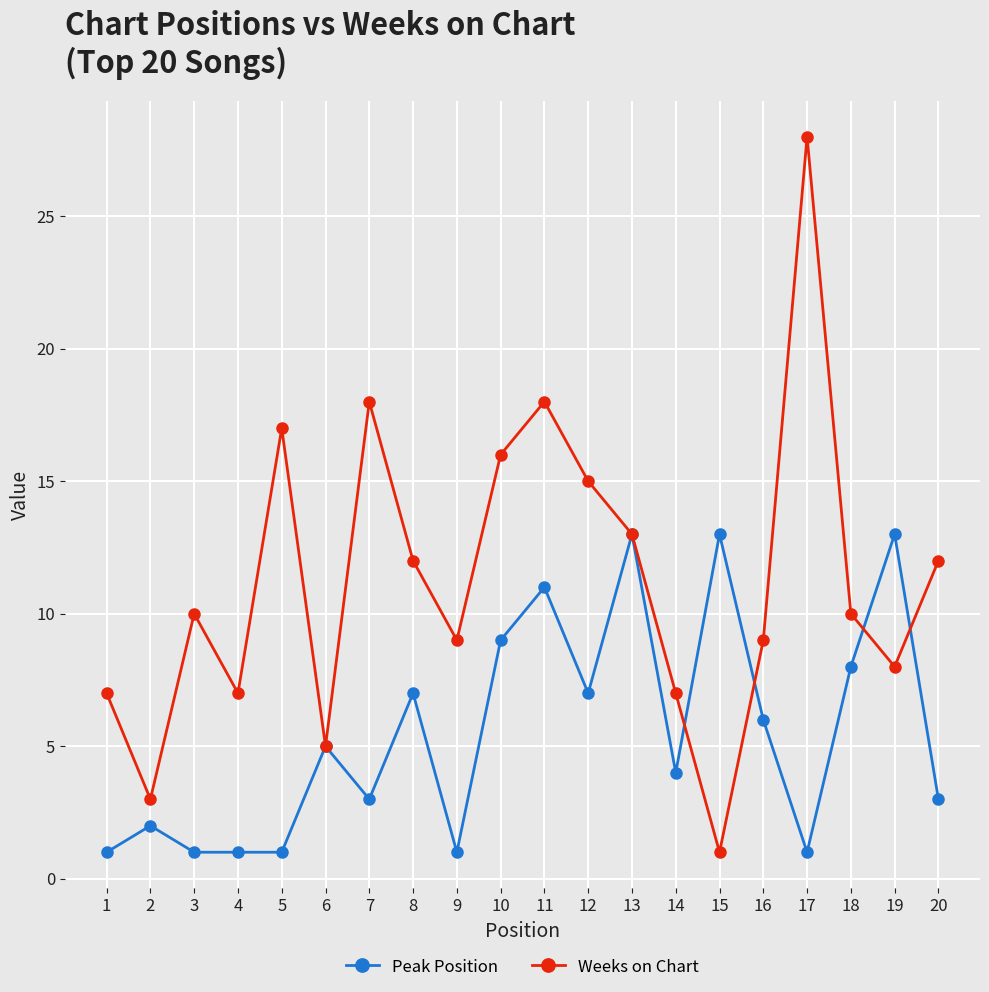

What are all the series names shown in the legend?

Peak Position, Weeks on Chart